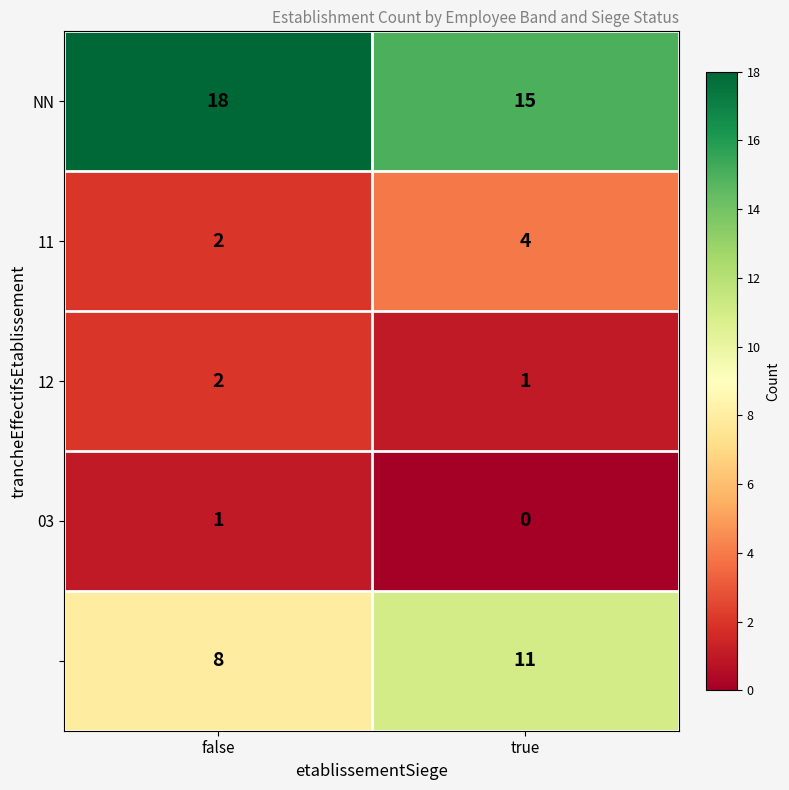

What is the difference between the highest and lowest values at false?

17